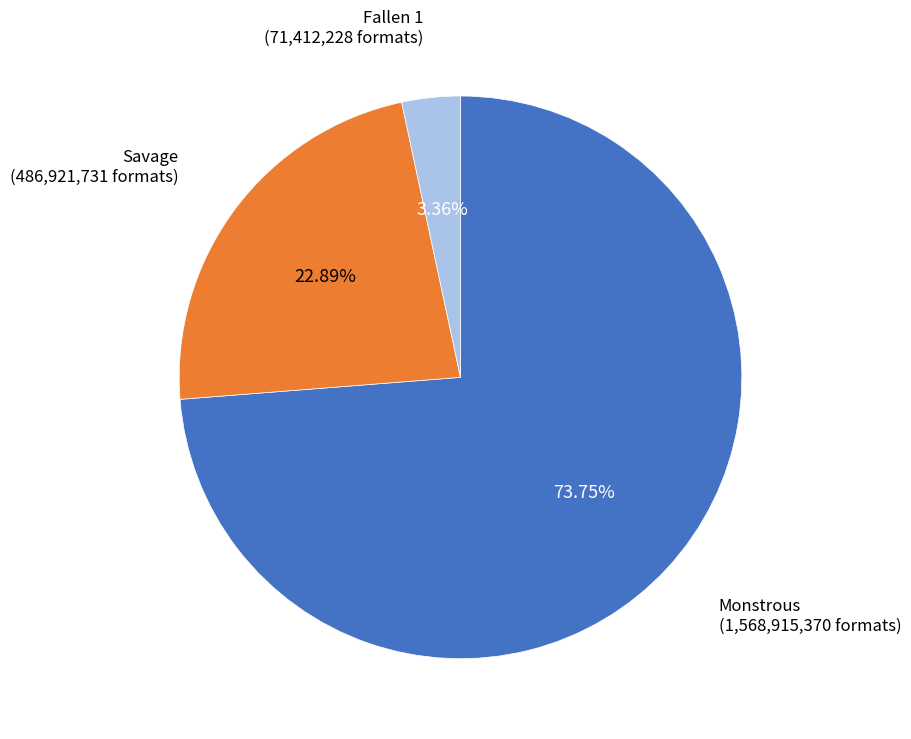

Does any single category account for the majority?

Yes